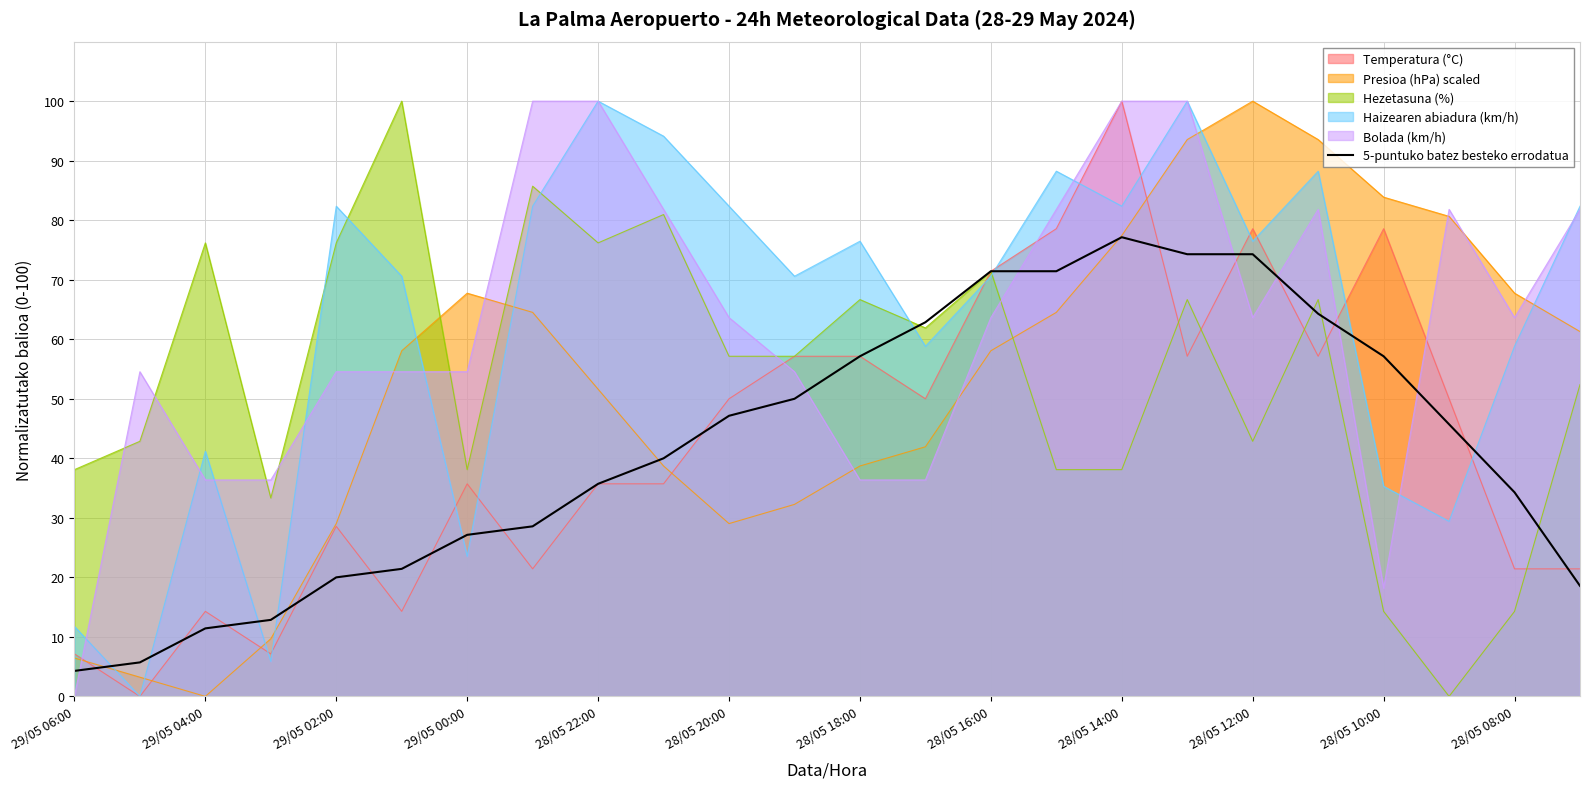

What is the value of the 12th point from the left?

50.0